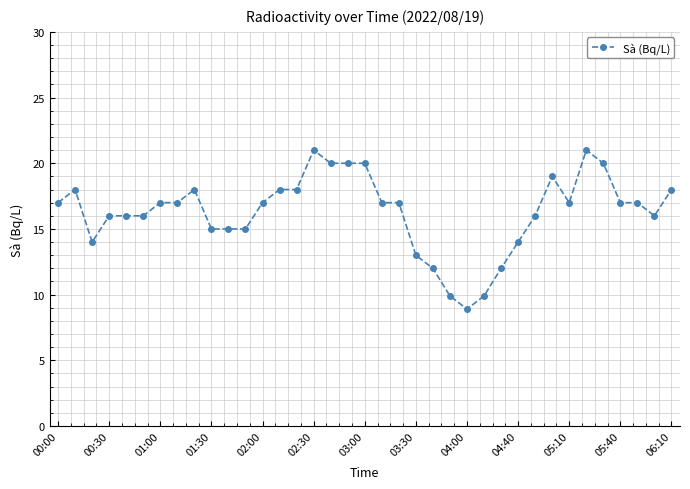

What is the difference between the second highest and minimum values?

12.1